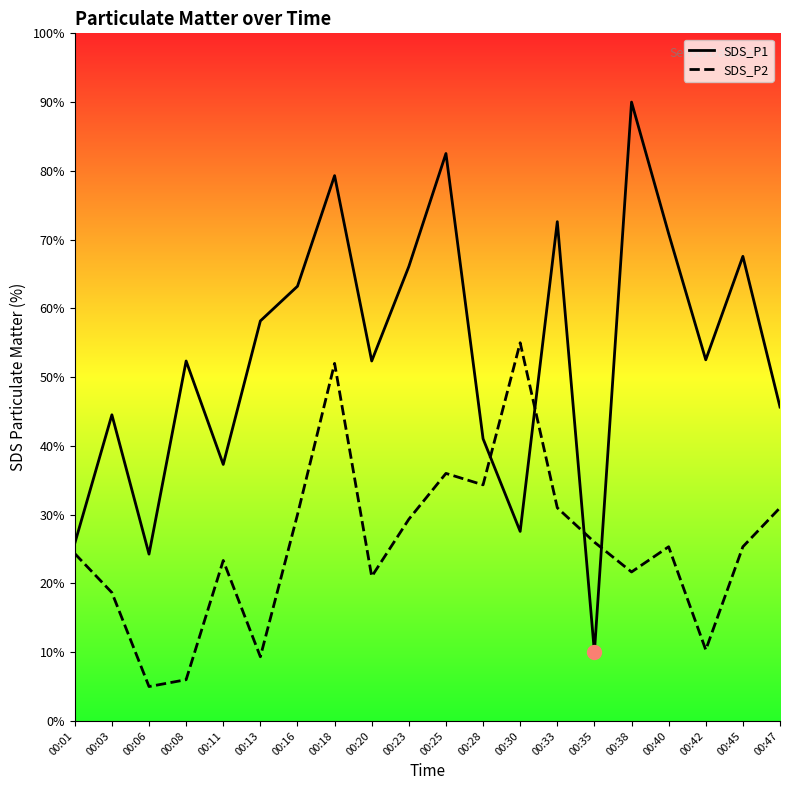

Reading left to right, list all the values displayed in this chart.

SDS_P1: 25.8	44.5	24.3	52.3	37.3	58.2	63.2	79.3	52.3	66.1	82.5	41.0	27.6	72.6	10.0	90.0	70.9	52.5	67.6	45.7
SDS_P2: 24.3	18.7	5.0	6.0	23.3	9.3	30.0	52.0	21.0	29.3	36.0	34.3	55.0	31.0	26.0	21.7	25.3	10.3	25.3	31.0